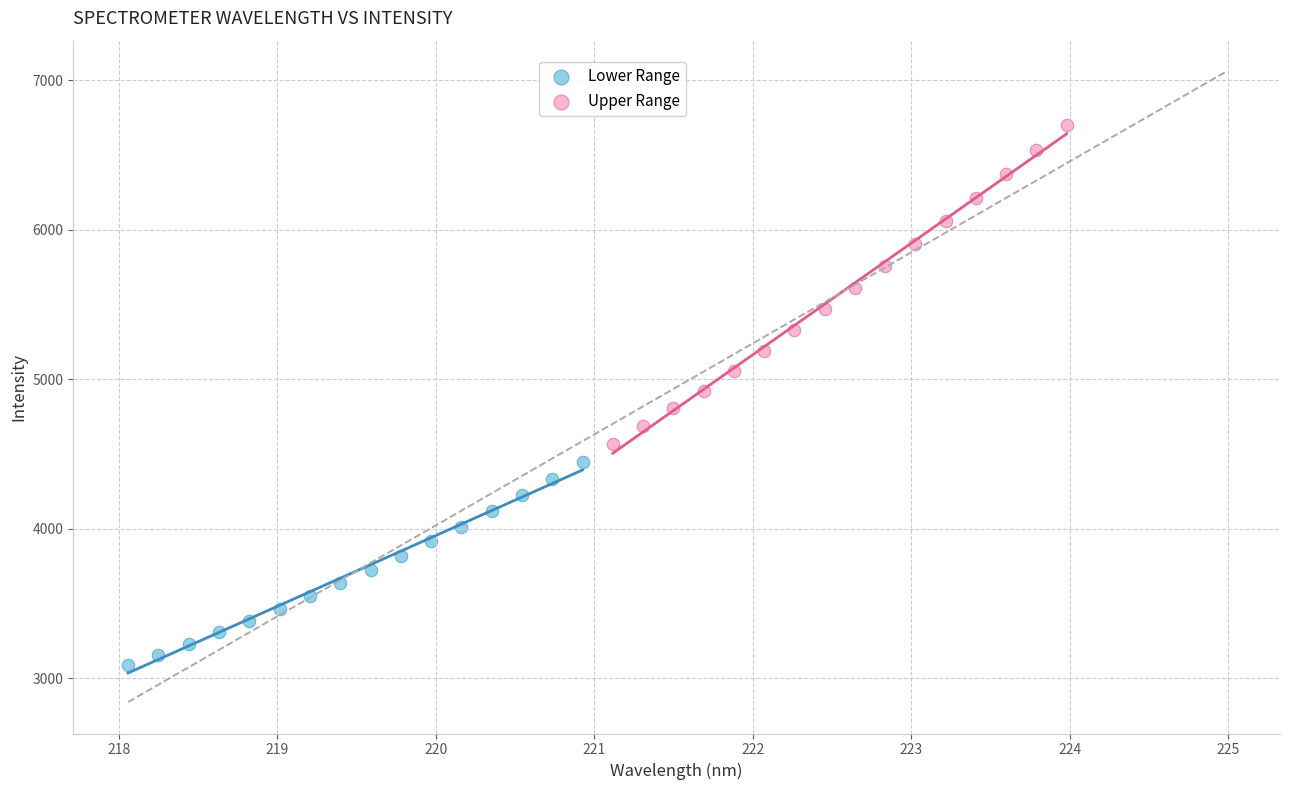

What are all the series names shown in the legend?

Lower Range, Upper Range